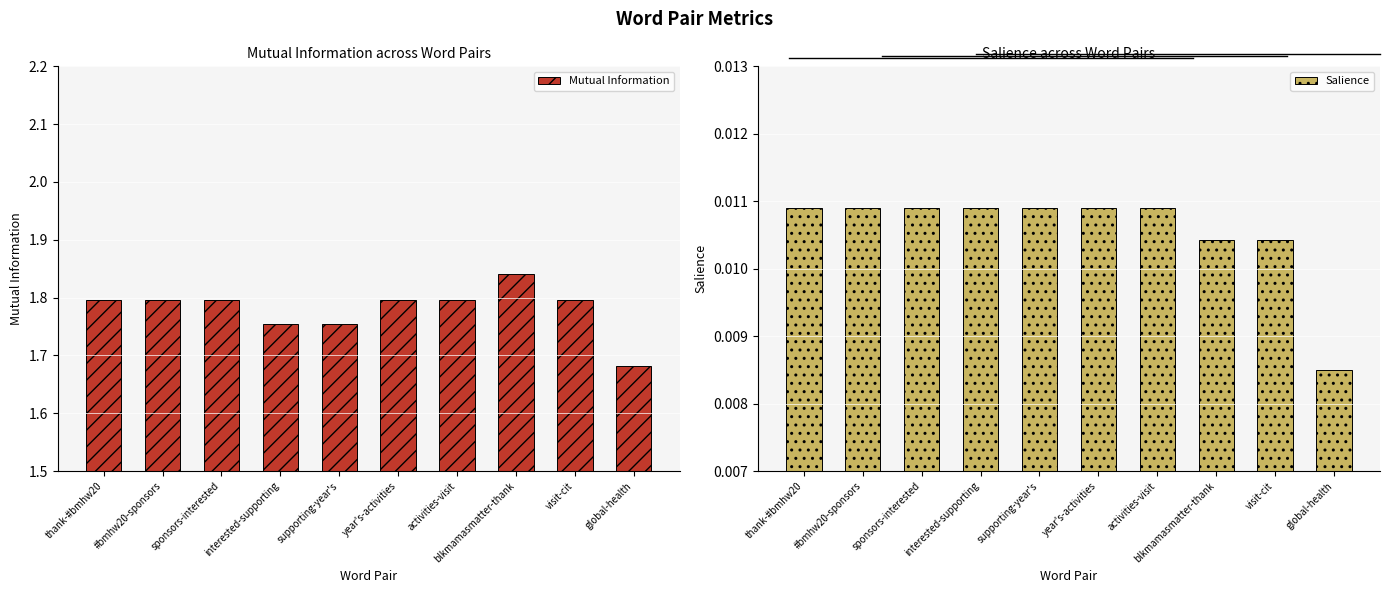

True or false: Salience has a value of 0.0 at sponsors-interested.

True